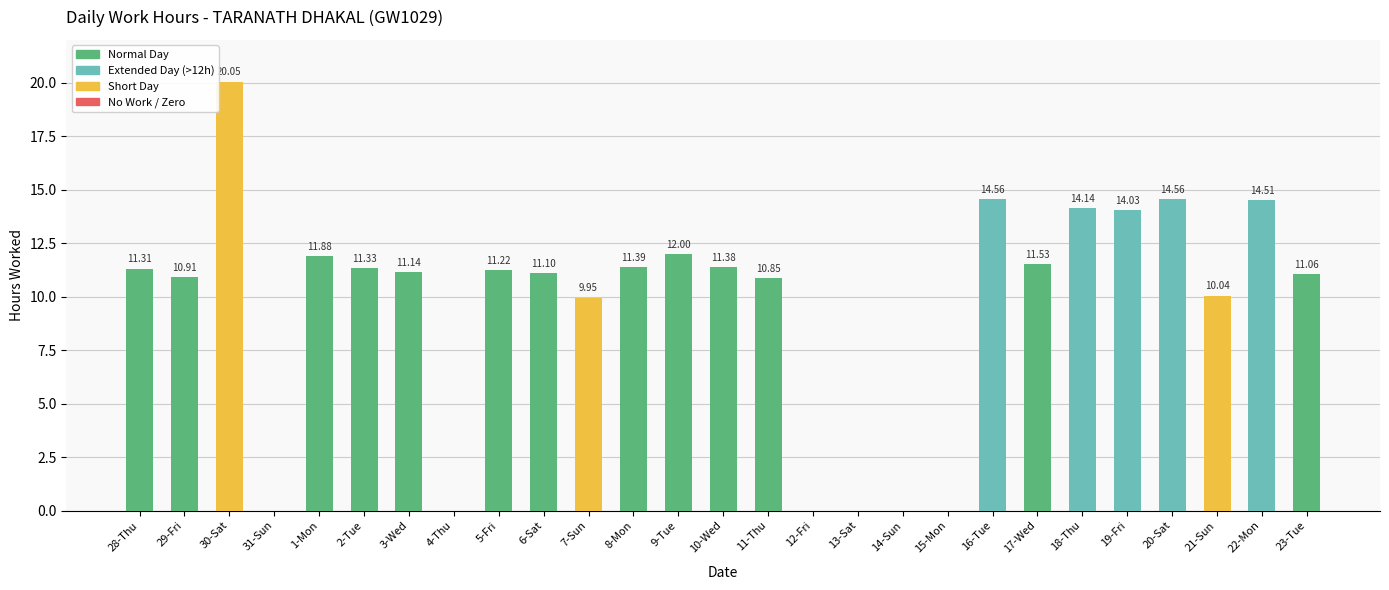

The value at 13-Sat is 0.0. True or false?

True